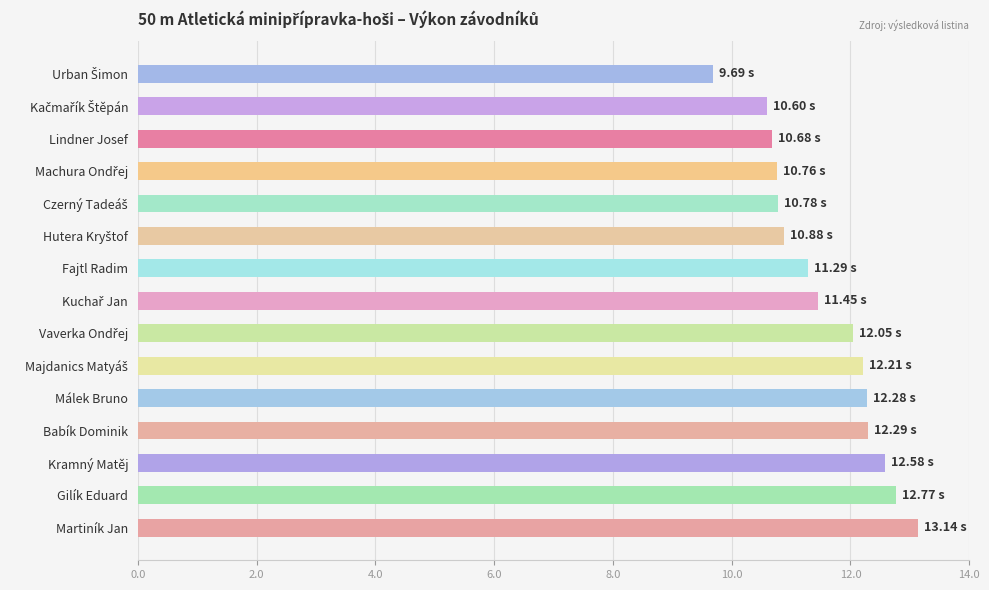

What is the difference between the maximum and second lowest values?

2.5